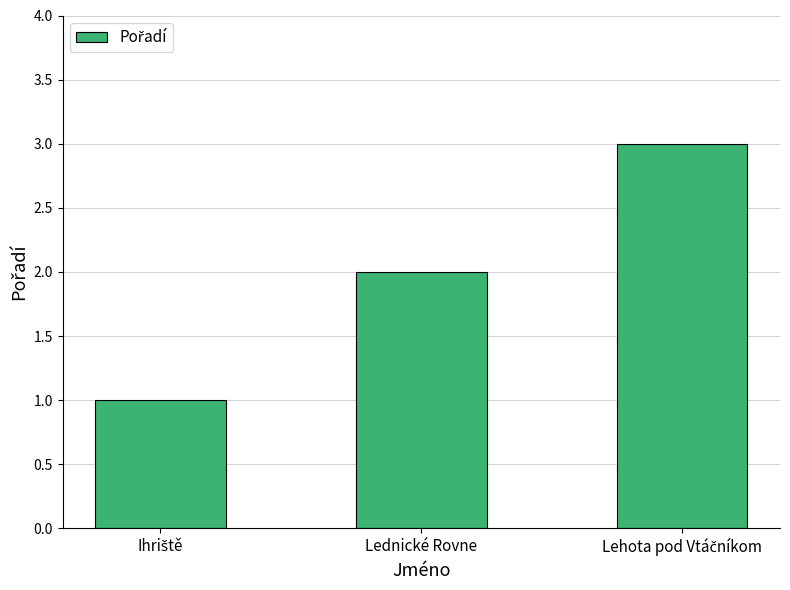

What is the sum of all values?

6